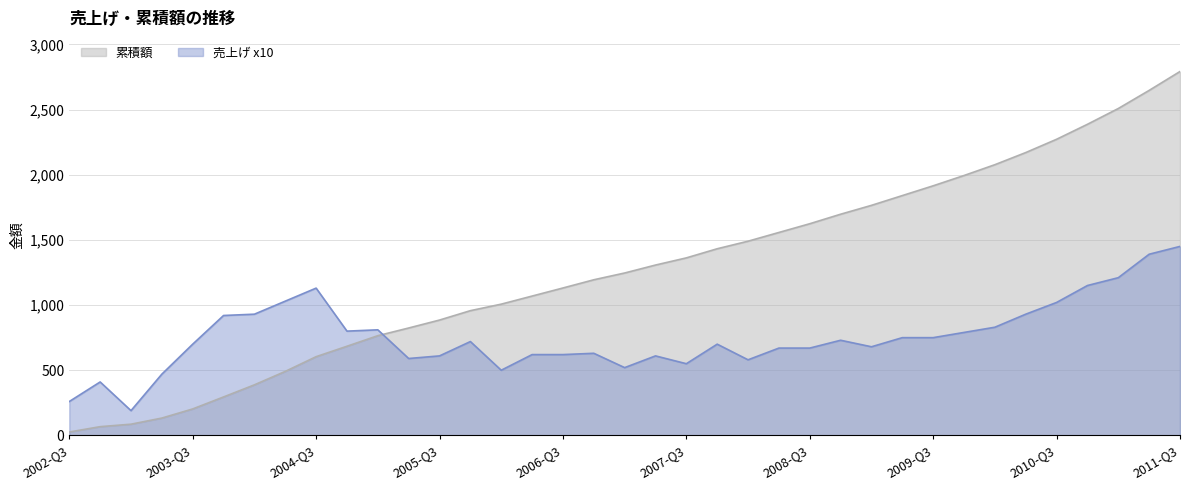

Reading left to right, what are all the values shown in this chart?

累積額: 26	67	86	133	203	295	388	491	604	684	765	824	885	957	1007	1069	1131	1194	1246	1307	1362	1432	1490	1557	1624	1697	1765	1840	1915	1994	2077	2170	2272	2387	2508	2647	2792
売上げ x10: 260	410	190	470	700	920	930	1030	1130	800	810	590	610	720	500	620	620	630	520	610	550	700	580	670	670	730	680	750	750	790	830	930	1020	1150	1210	1390	1450